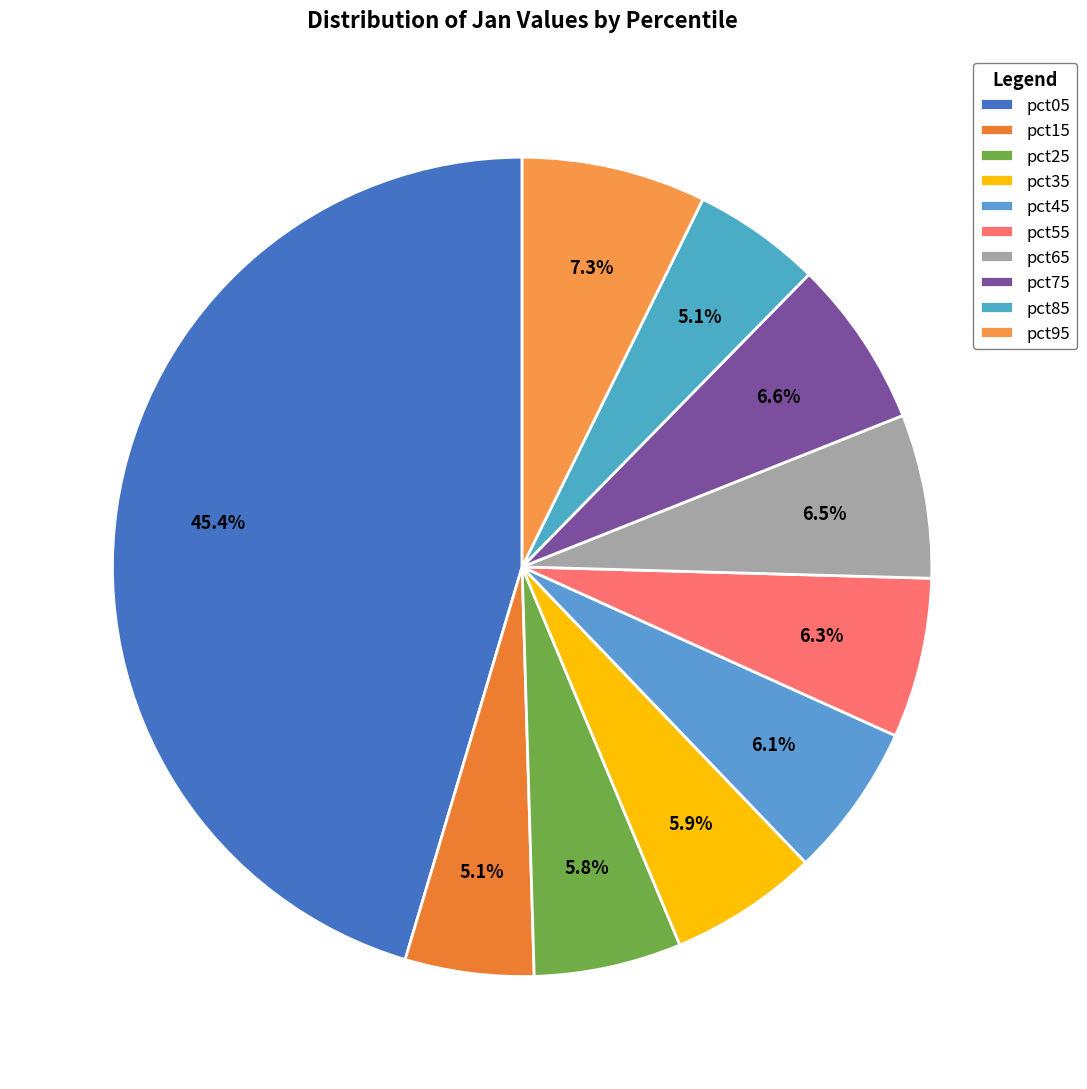

To the nearest percent, what is the difference between the largest and smallest slice percentages?

40%